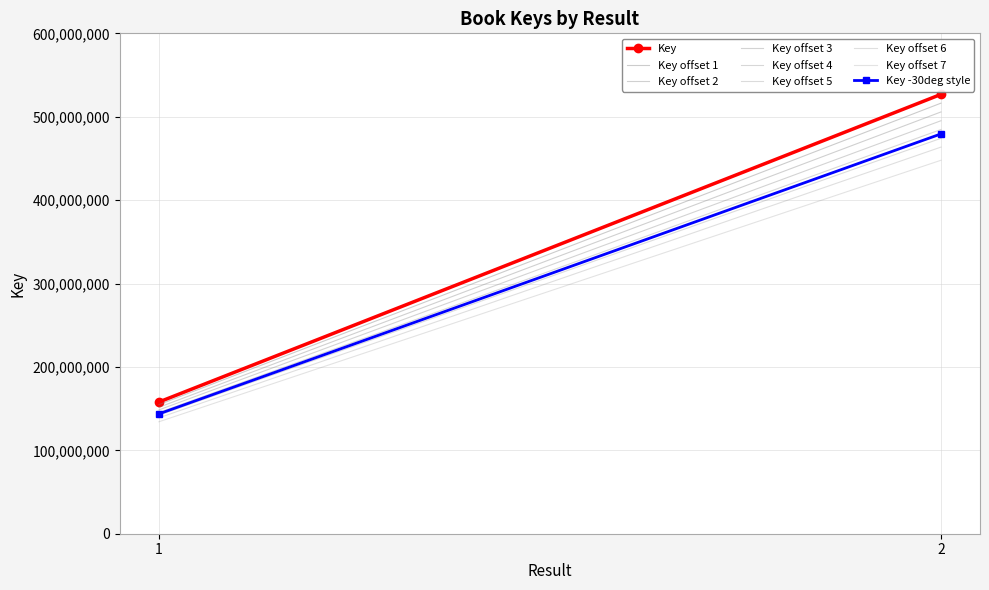

Reading left to right, what are all the values shown in this chart?

157911568	526782876